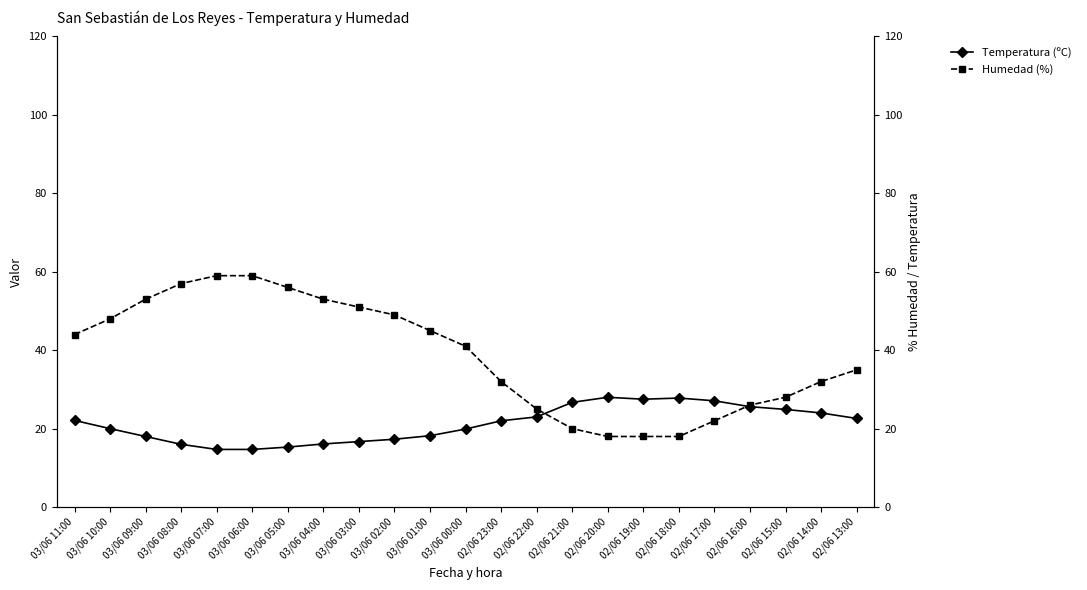

Rank the series by their average value, from highest to lowest.

Humedad (%), Temperatura (ºC)